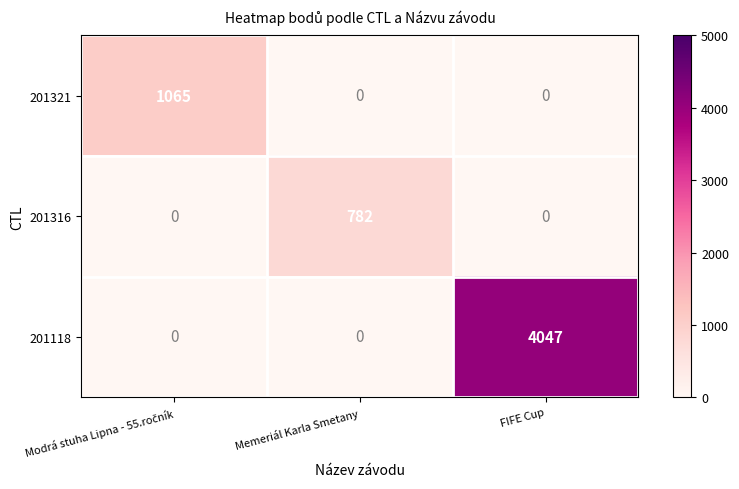

The 201316 series shows 0 at FIFE Cup. True or false?

True